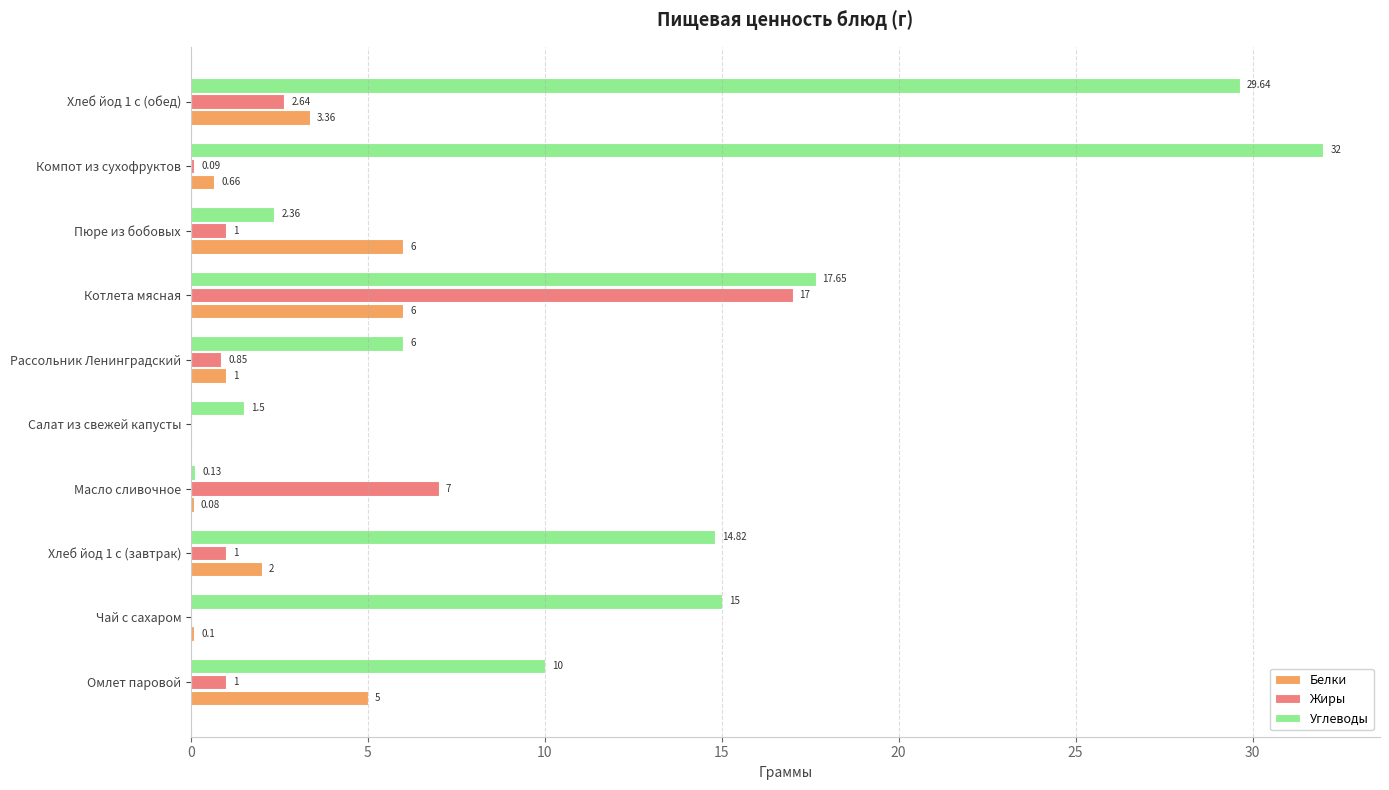

Between Чай с сахаром and Рассольник Ленинградский, which series saw the biggest shift?

Углеводы